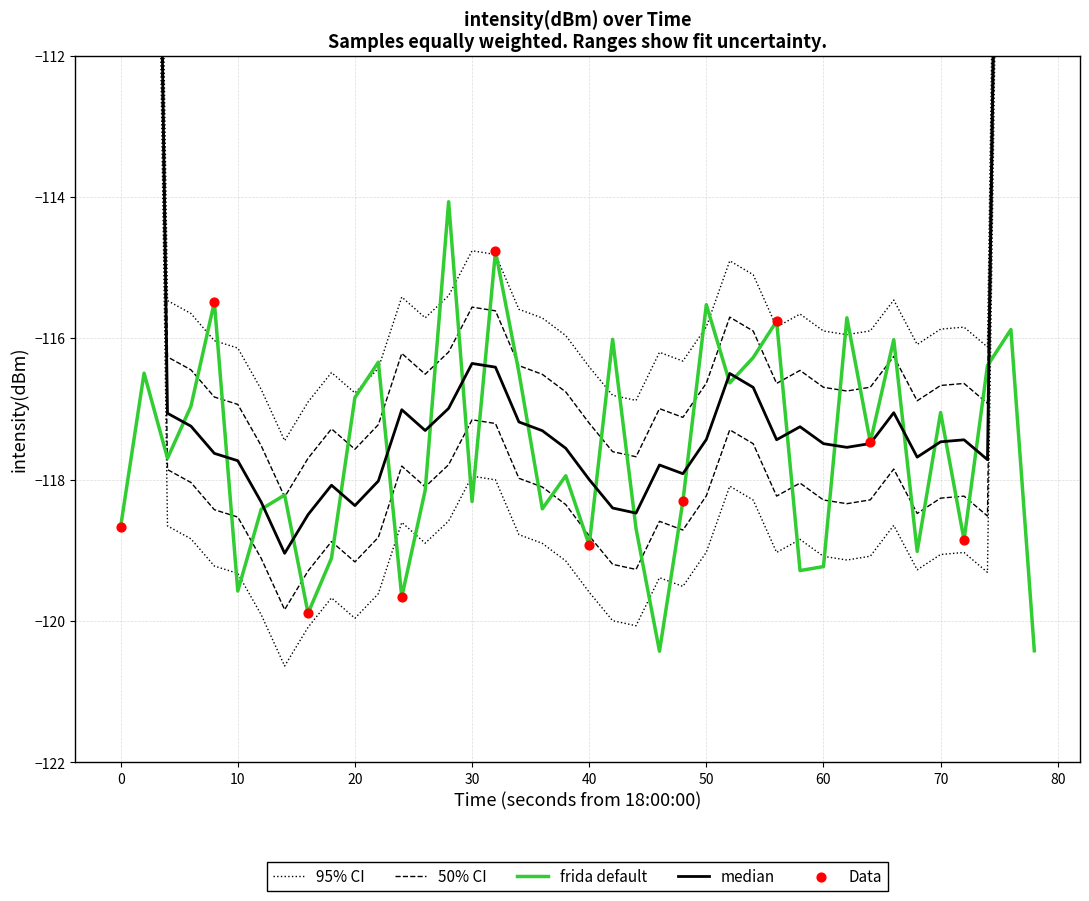

True or false: frida default has a value of -118.7 at 0.

True